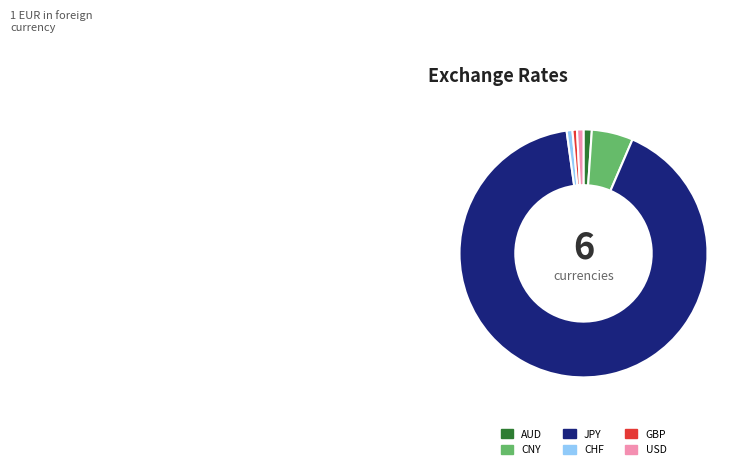

Do CHF and AUD together represent more than half of the pie?

No